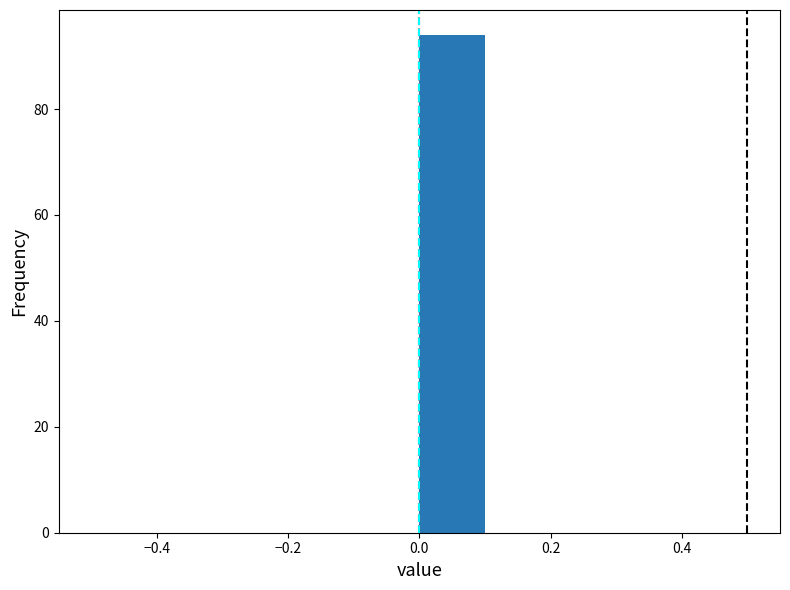

Reading left to right, list every bar in this chart as the range it spans on the x-axis followed by its height. The values are not printed on the chart, so give them approximately, as read against the axis.

-0.5 to -0.4: 0
-0.4 to -0.3: 0
-0.3 to -0.2: 0
-0.2 to -0.1: 0
-0.1 to 0.0: 0
0.0 to 0.1: 94
0.1 to 0.2: 0
0.2 to 0.3: 0
0.3 to 0.4: 0
0.4 to 0.5: 0